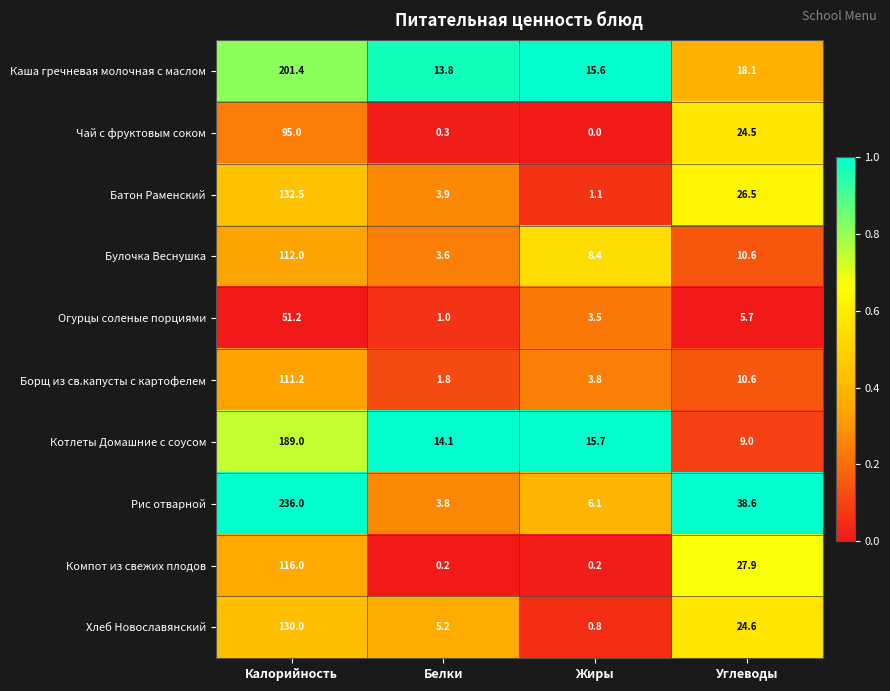

What is the difference between the maximum and second lowest values in the Батон Раменский series?

128.6